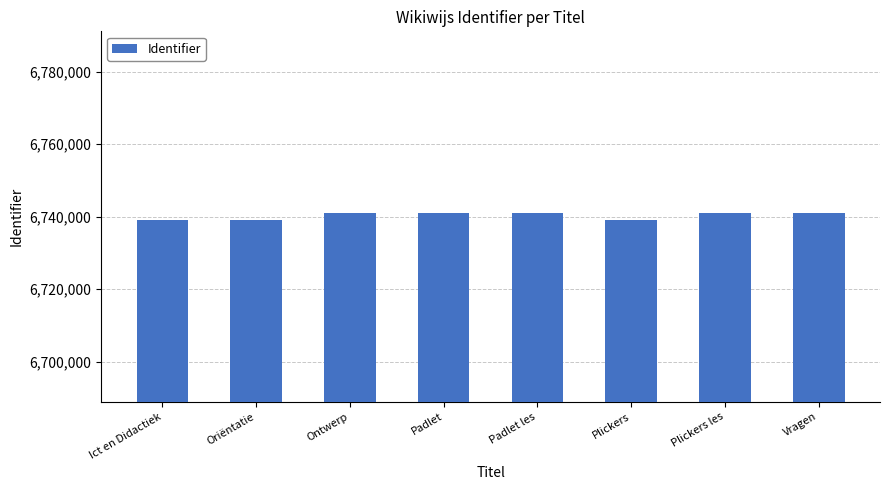

What is the sum of all values?

53922319